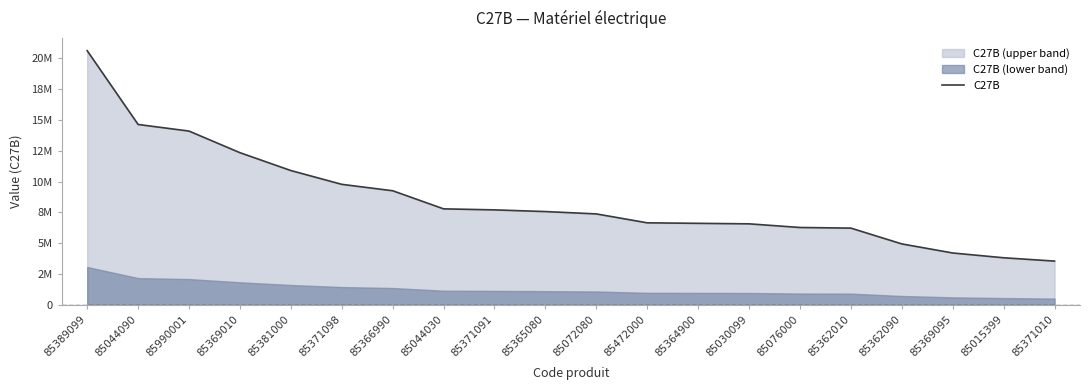

Rank the categories by value from highest to lowest.

85389099, 85044090, 85990001, 85369010, 85381000, 85371098, 85366990, 85044030, 85371091, 85365080, 85072080, 85472000, 85364900, 85030099, 85076000, 85362010, 85362090, 85369095, 85015399, 85371010